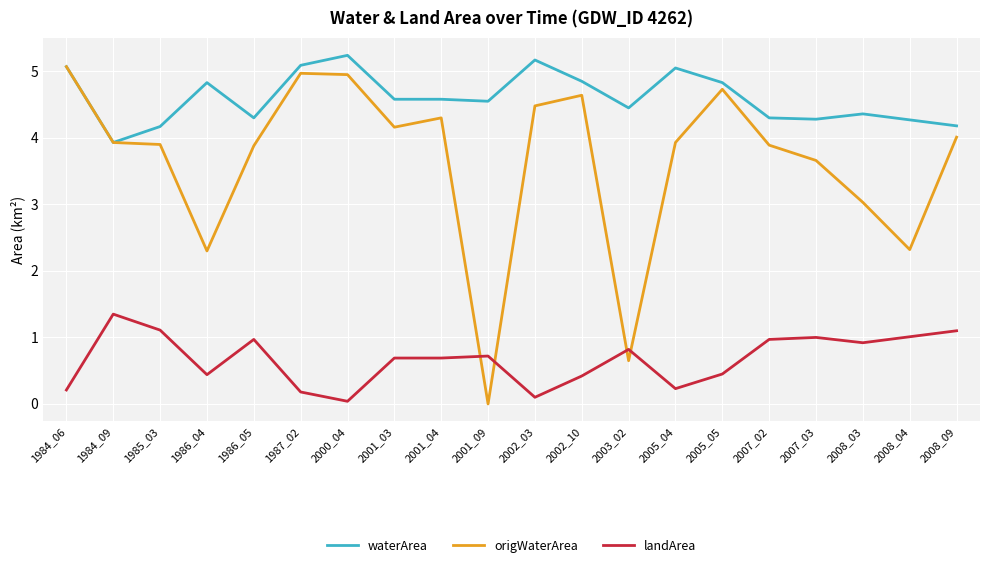

True or false: origWaterArea has more than 1 points higher than both neighbors.

True